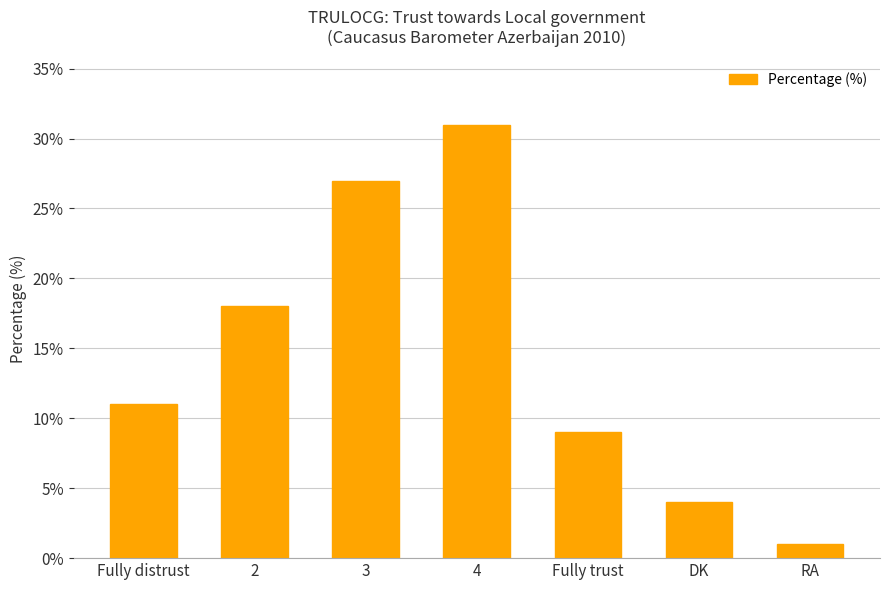

How many values are below 11?

3